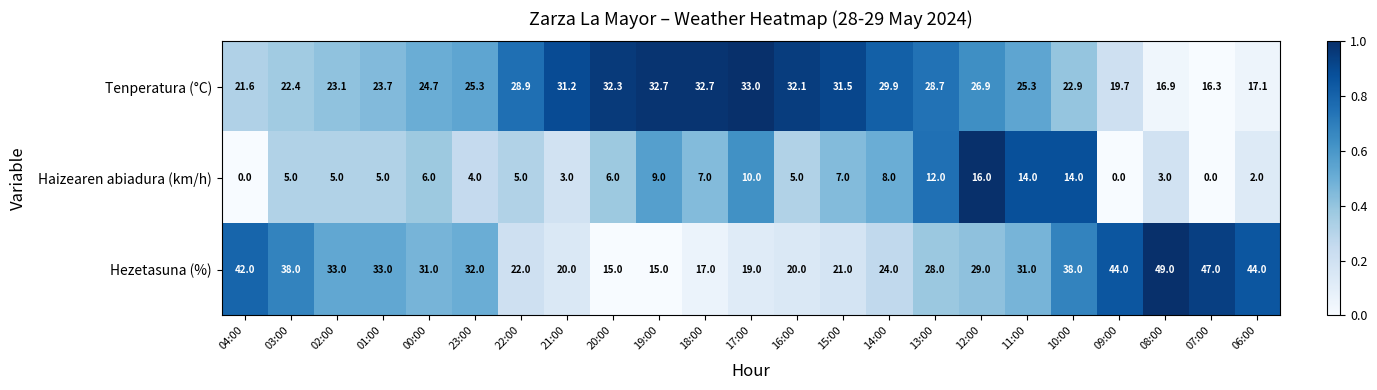

Which label corresponds to the largest value in the chart?

08:00